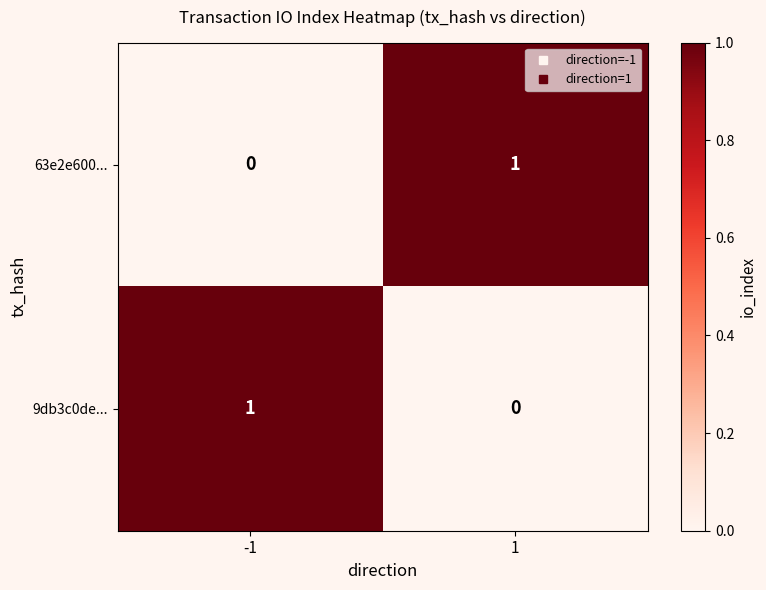

List the labels in order of 9db3c0de... value, smallest first.

1, -1